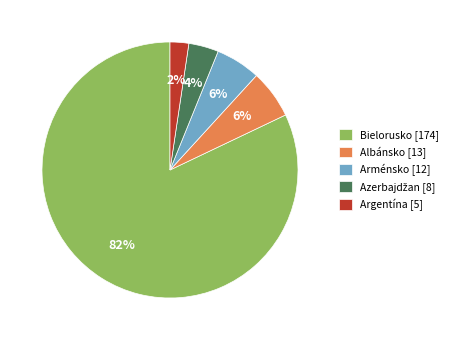

Count the number of slices in the pie.

5